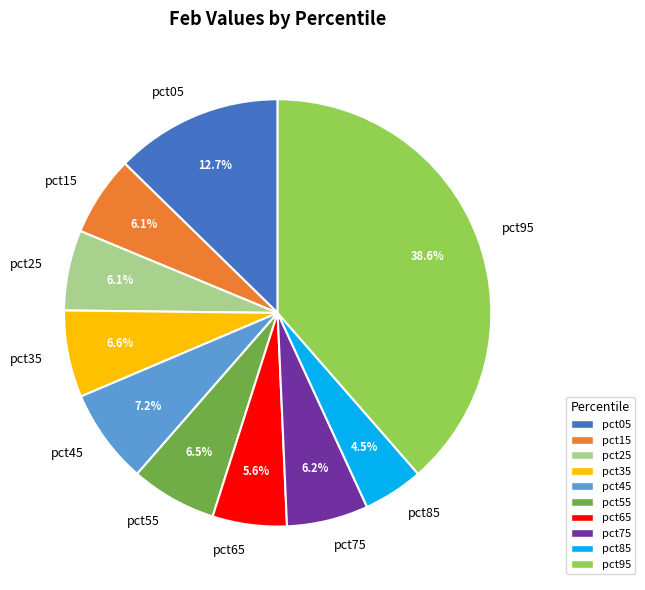

How many segments does this pie chart have?

10